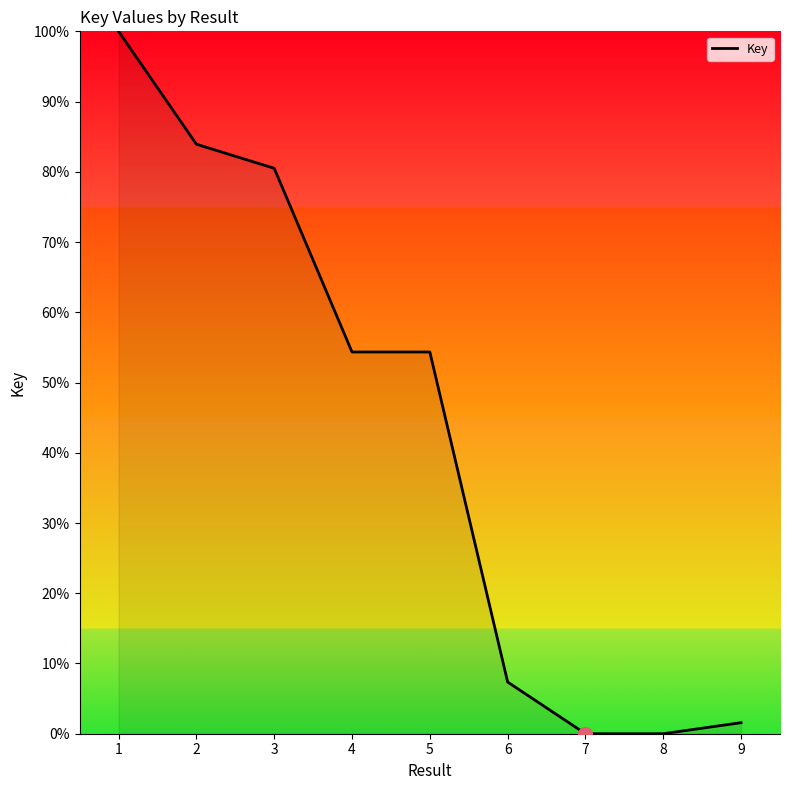

What is the change in value from 4 to 6?

-47.0